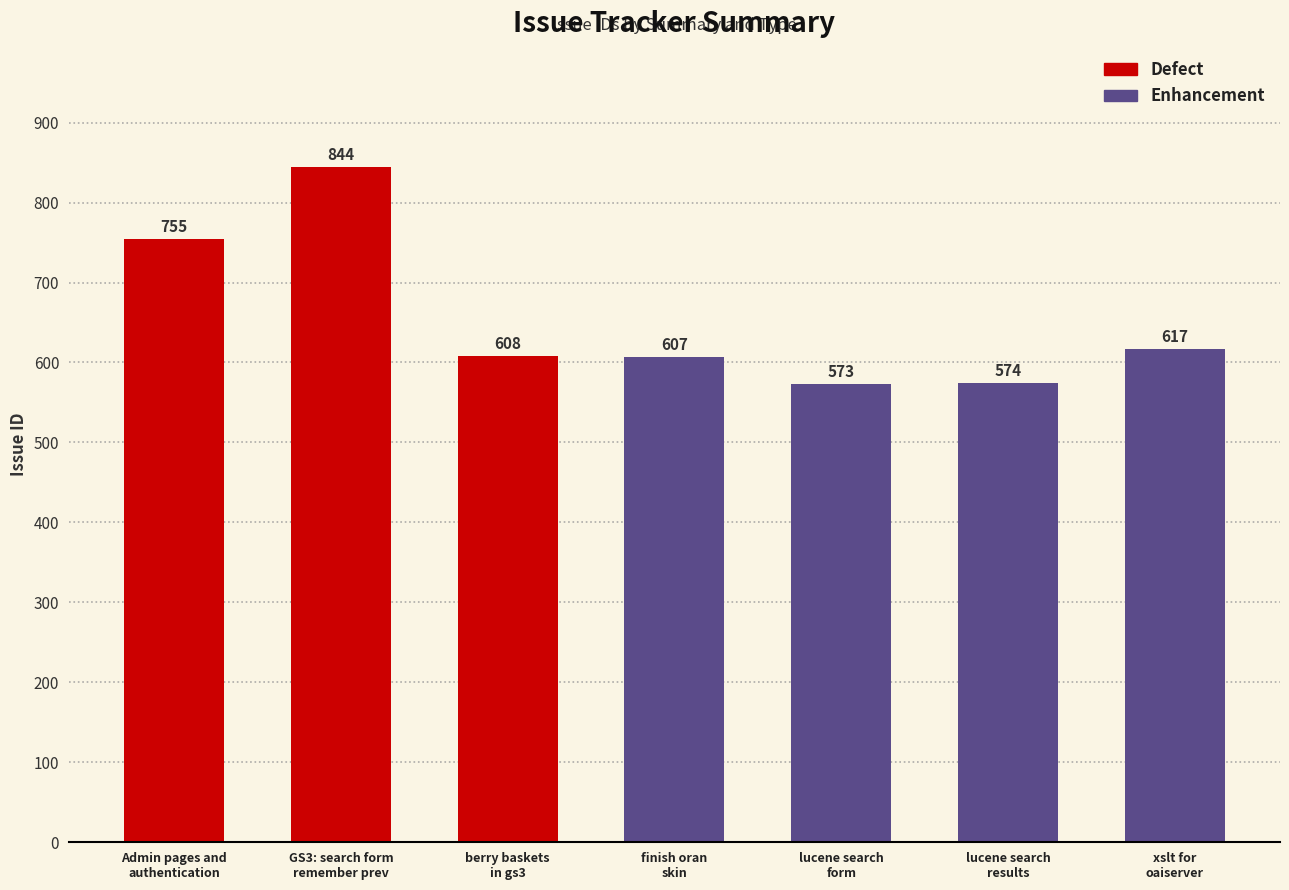

What is the maximum value shown in the chart?

844